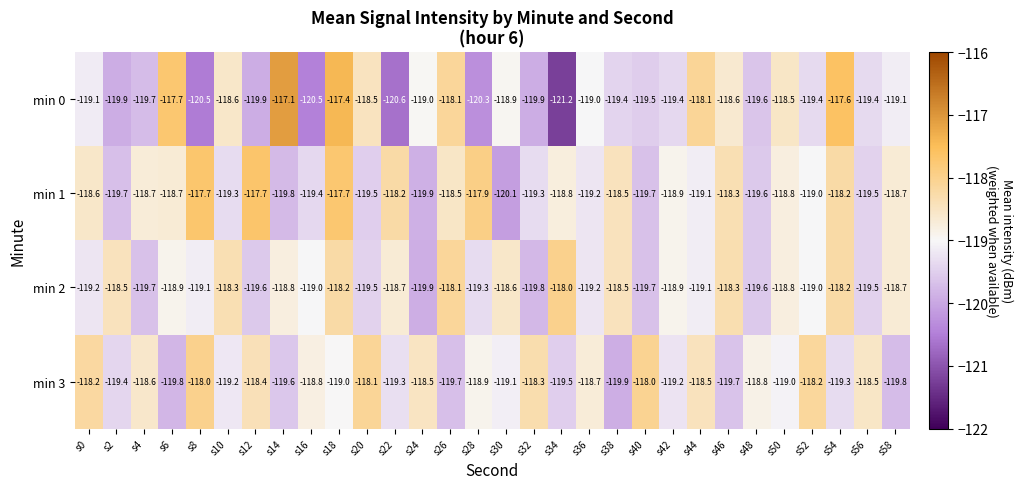

What is the sum of the min 3 values at s48 and s6?

-238.6